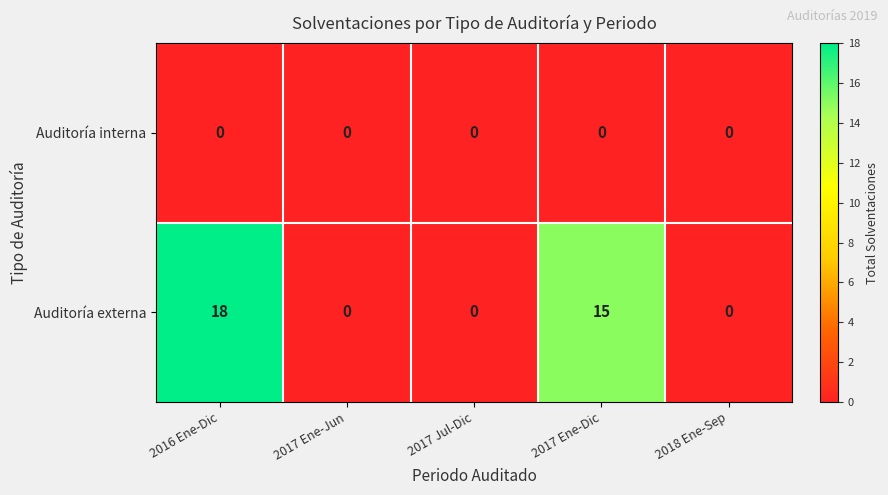

The Auditoría externa series shows 0 at 2017 Ene-Jun. True or false?

True